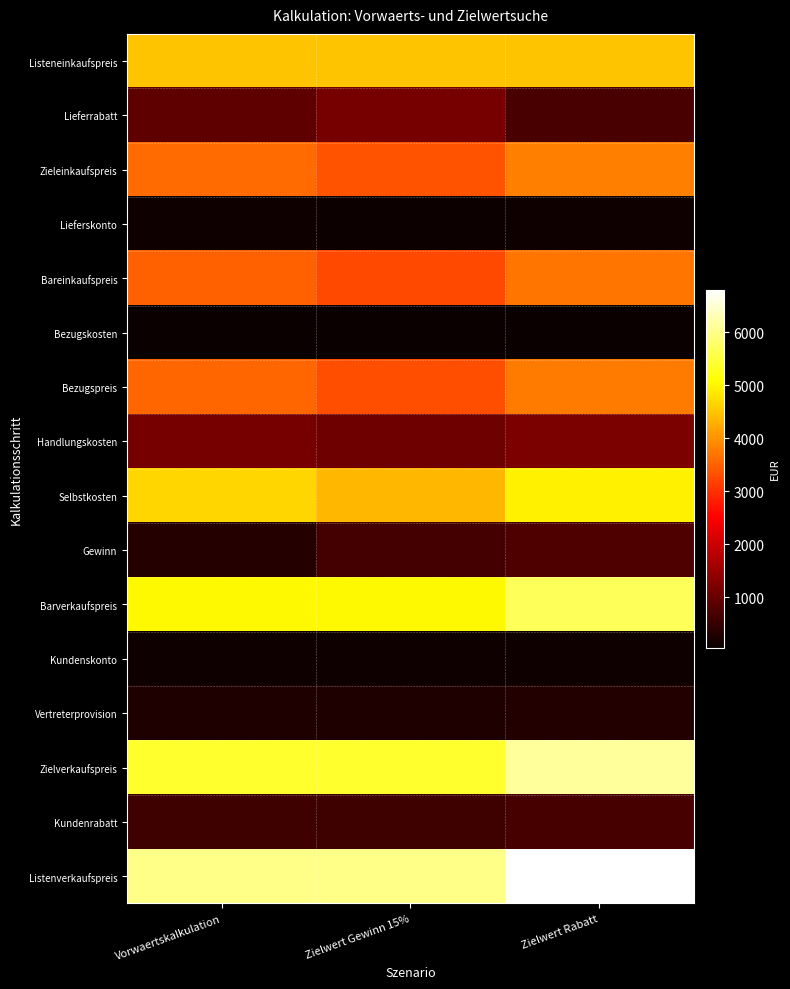

Which series has the largest total across all categories?

Listenverkaufspreis